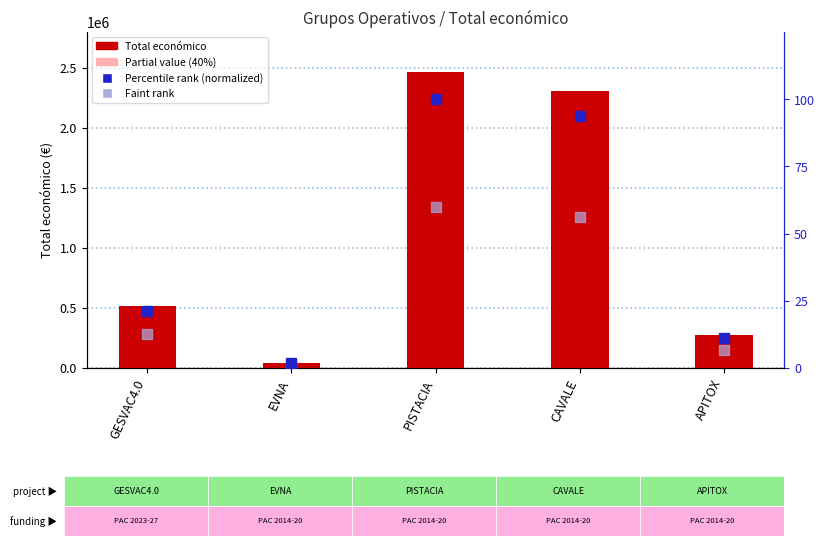

What is the lowest value of the Percentile rank (normalized) series?

1.7